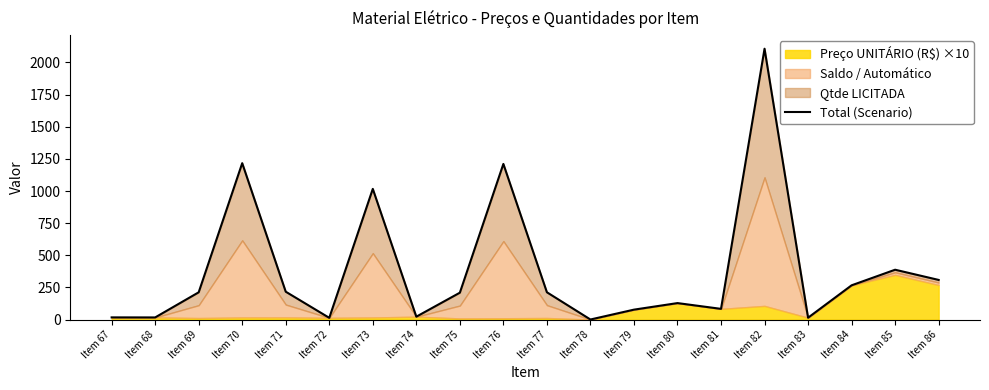

How many data points does each series have?

20